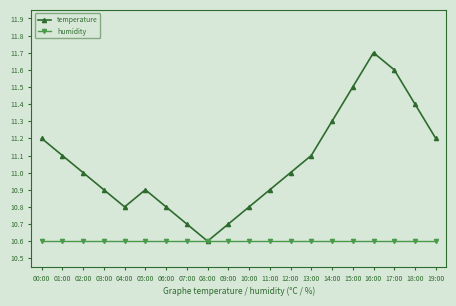

Which series has the largest total across all categories?

temperature